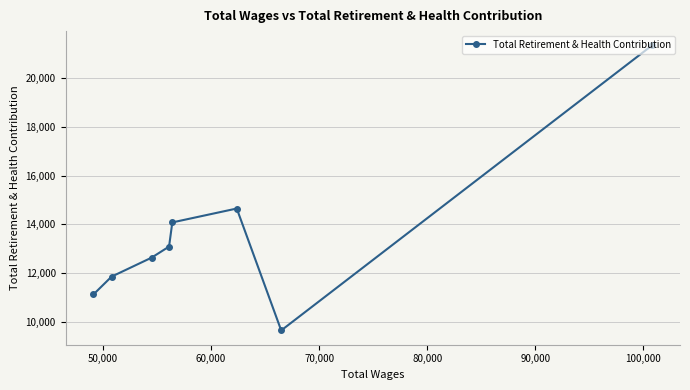

What is the value of the 1st point from the left?

11120